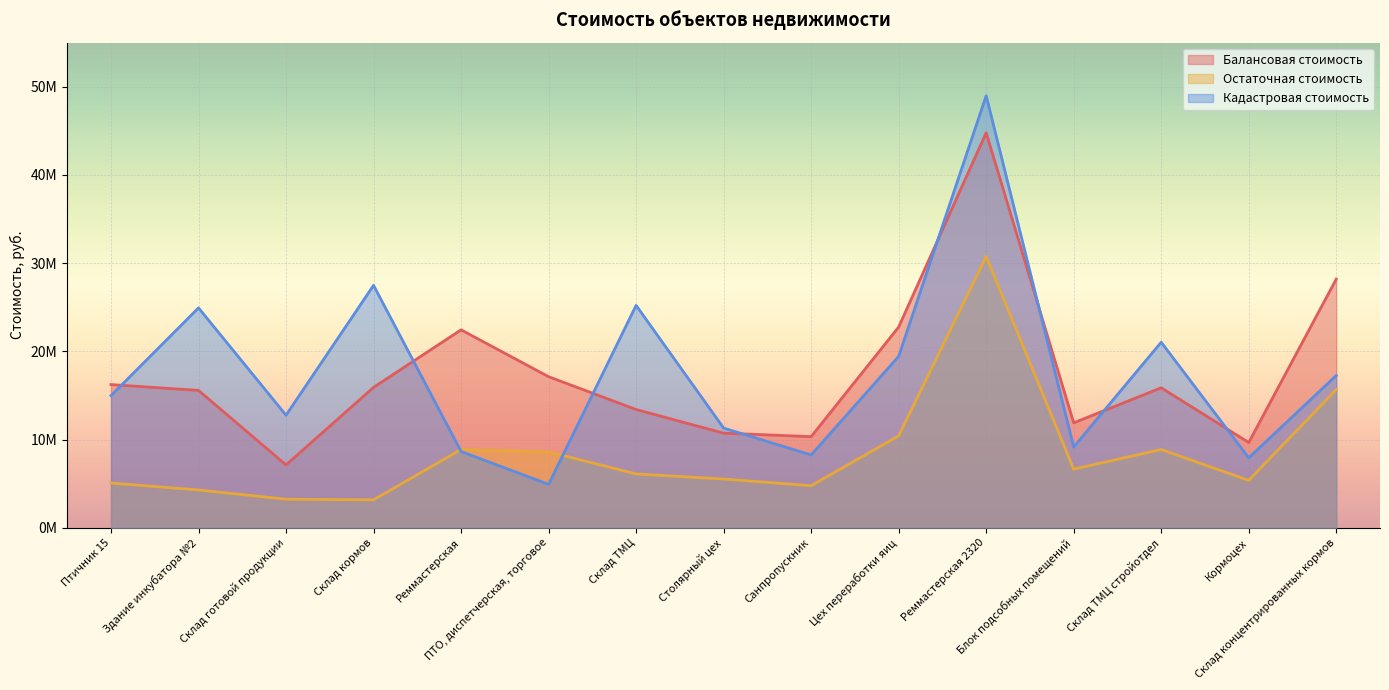

At how many categories does at least one series exceed 41443238?

1